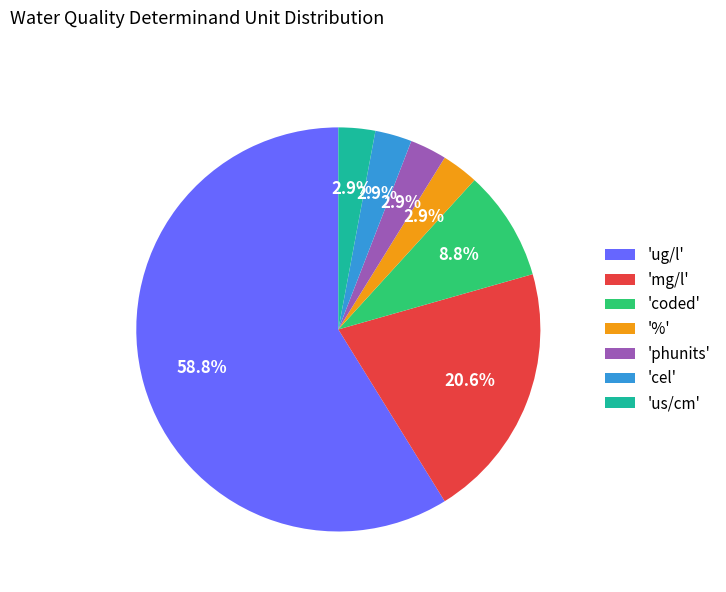

What is the majority slice?

'ug/l'